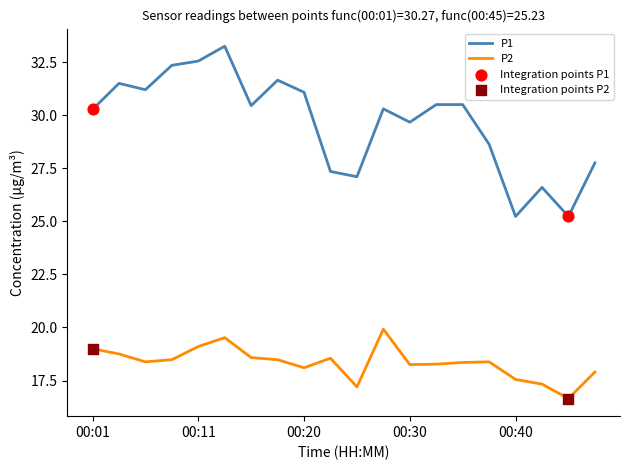

Which series has the largest total across all categories?

P1